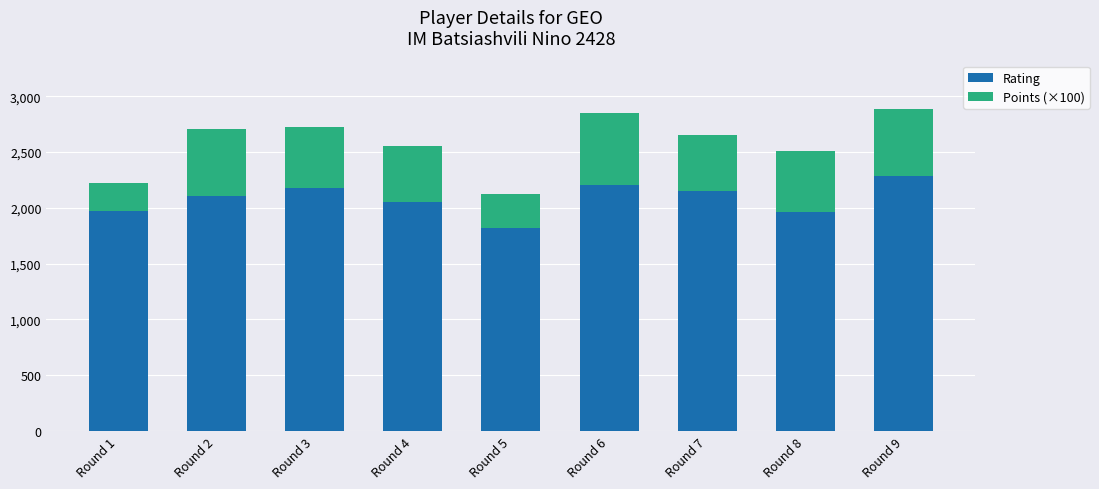

What is the total value across all series at Round 7?

2649